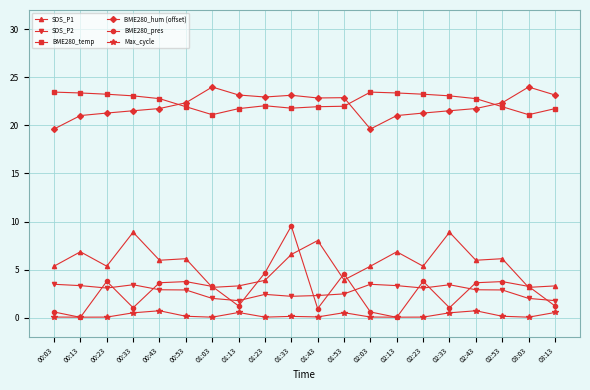

How many lines are shown in the chart?

6